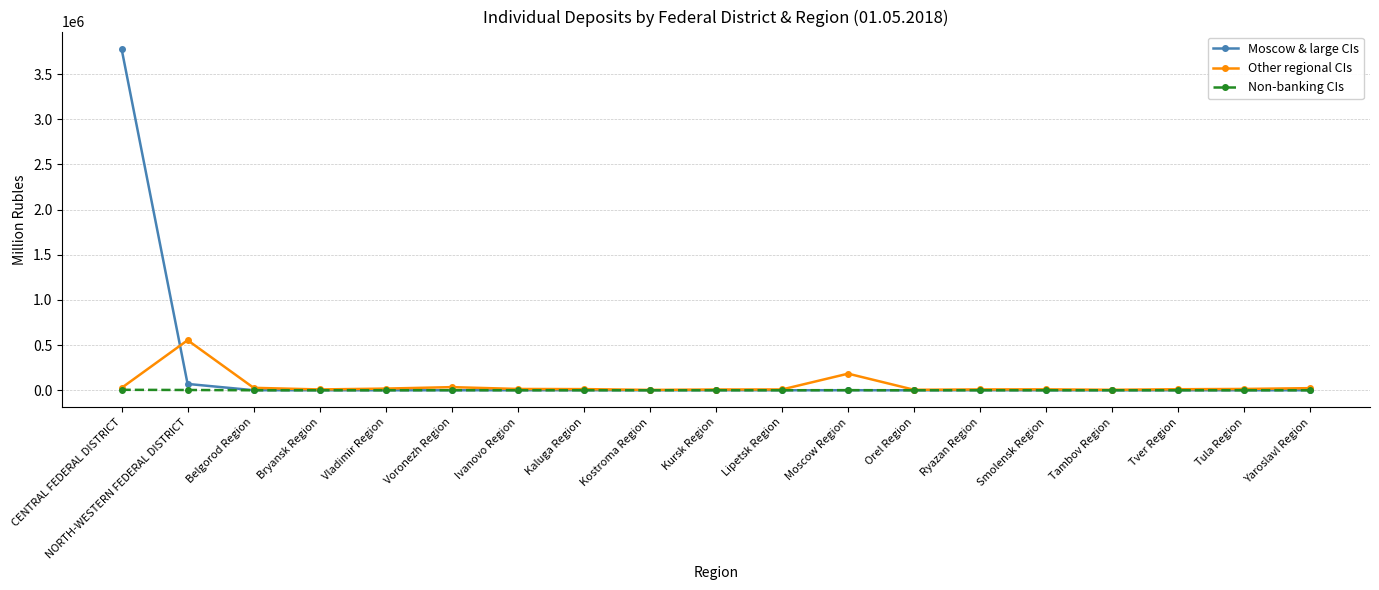

True or false: Moscow & large CIs has more than 0 points higher than both neighbors.

True